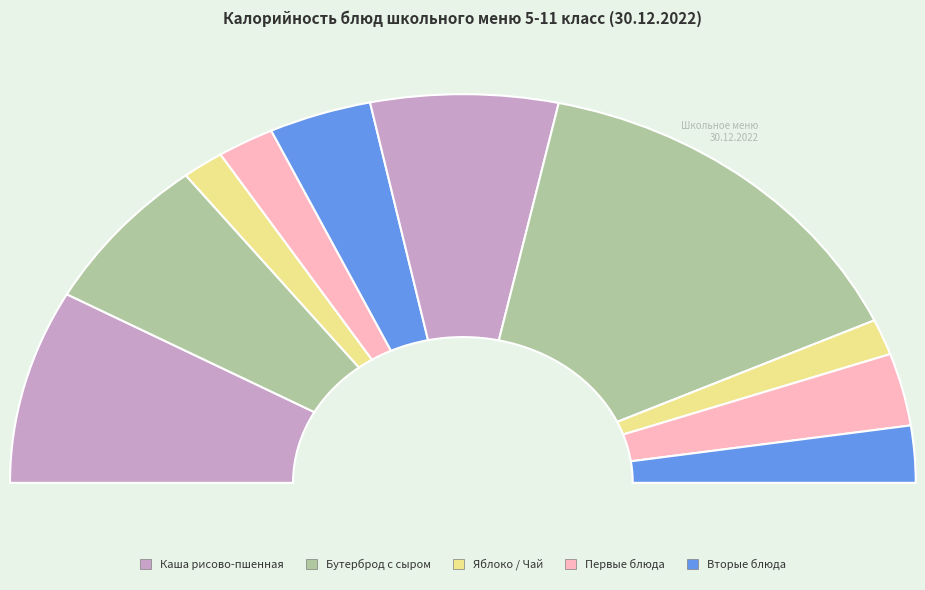

Count the number of slices in the pie.

10